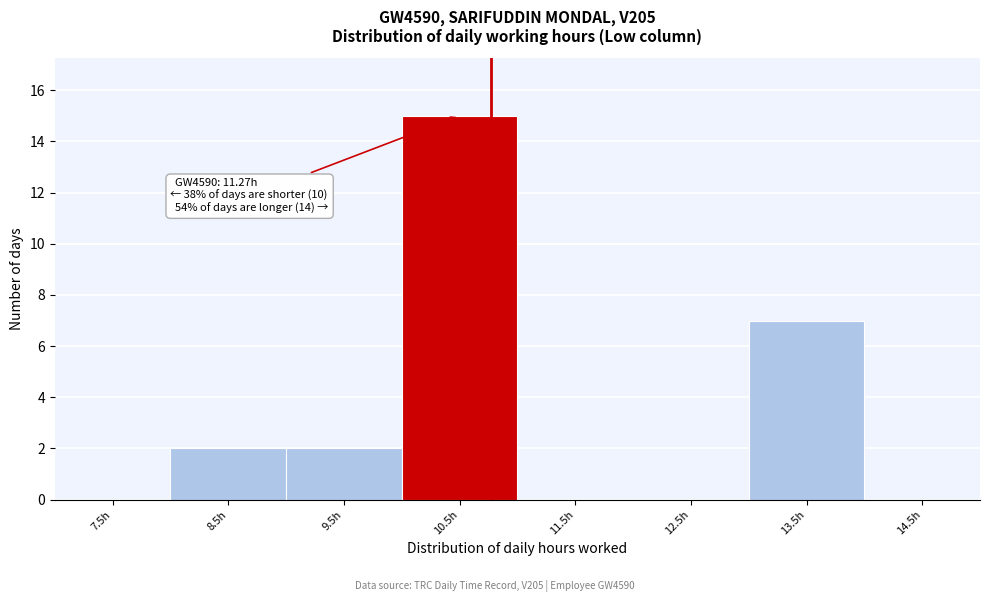

Reading right to left, list all the values displayed in this chart.

14.5h=0	13.5h=7	12.5h=0	11.5h=0	10.5h=15	9.5h=2	8.5h=2	7.5h=0